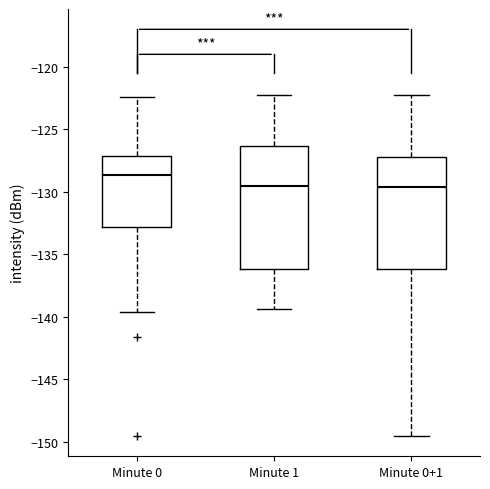

Reading left to right, transcribe this box plot: for each box, give where its median line is, the range the box spans, and where its two whiskers end, as read against the y-axis. The values are not printed on the chart, so give them approximately, as read against the axis.

Minute 0: median -128.5, box -133.0 to -127.0, whiskers -139.5 to -122.5
Minute 1: median -129.5, box -136.0 to -126.5, whiskers -139.5 to -122.5
Minute 0+1: median -129.5, box -136.0 to -127.0, whiskers -149.5 to -122.5